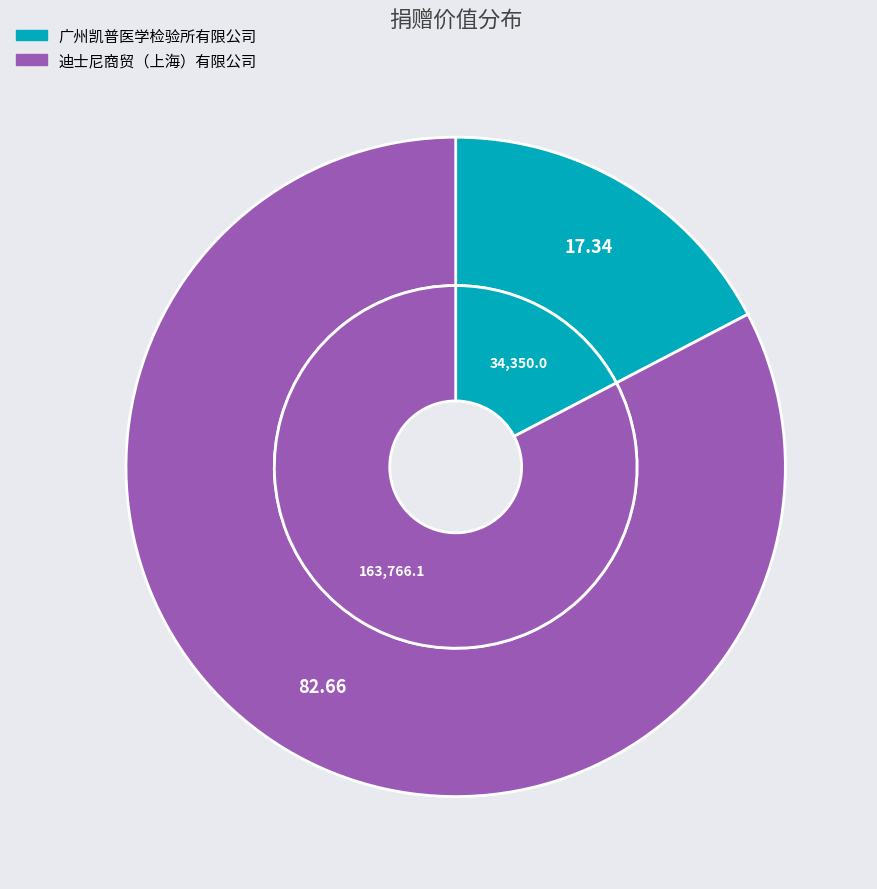

Which slice is the smallest?

广州凯普医学检验所有限公司